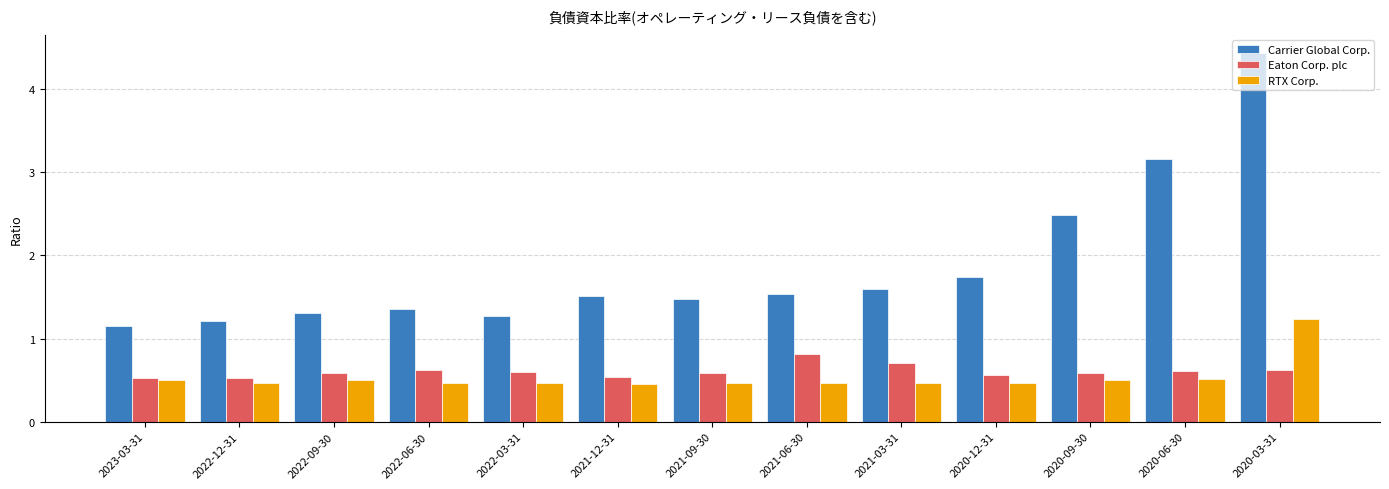

Count the number of data series in this chart.

3